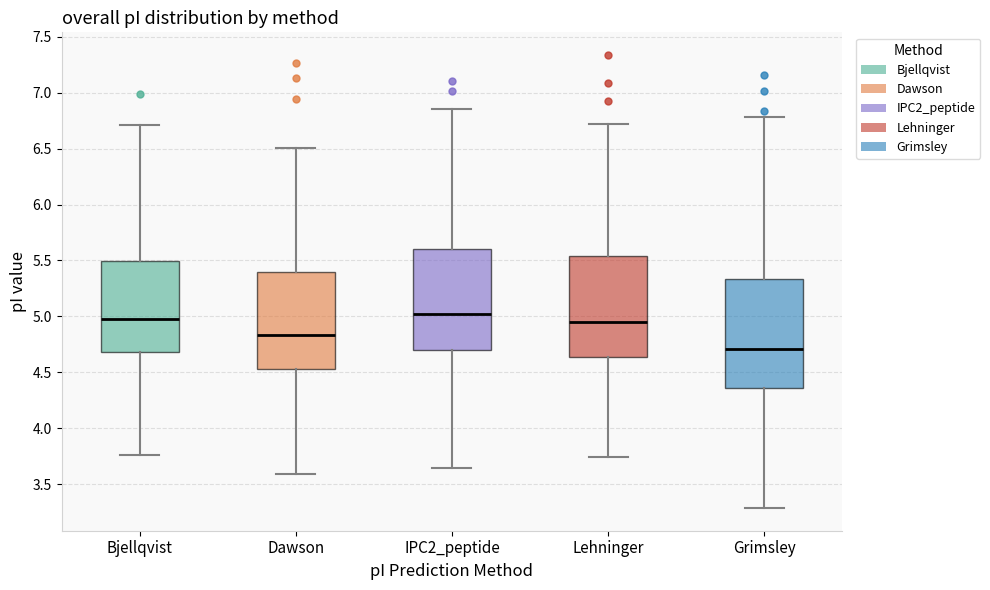

Where is the upper edge of the box for Dawson on the y-axis? The values are not printed on the chart, so give them approximately, as read against the axis.

5.40